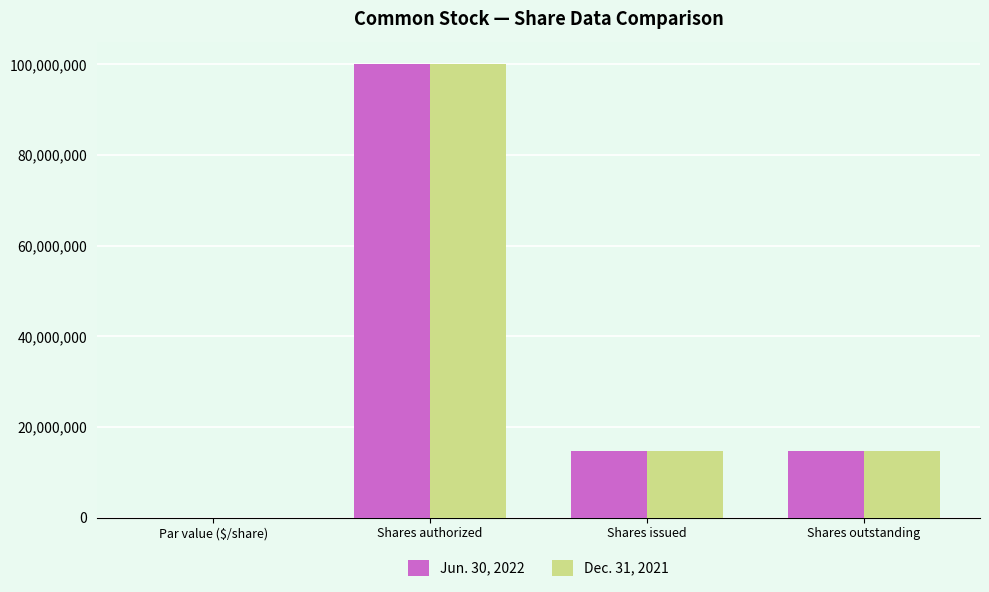

Is it true that Jun. 30, 2022 equals 0 at Par value ($/share)?

True